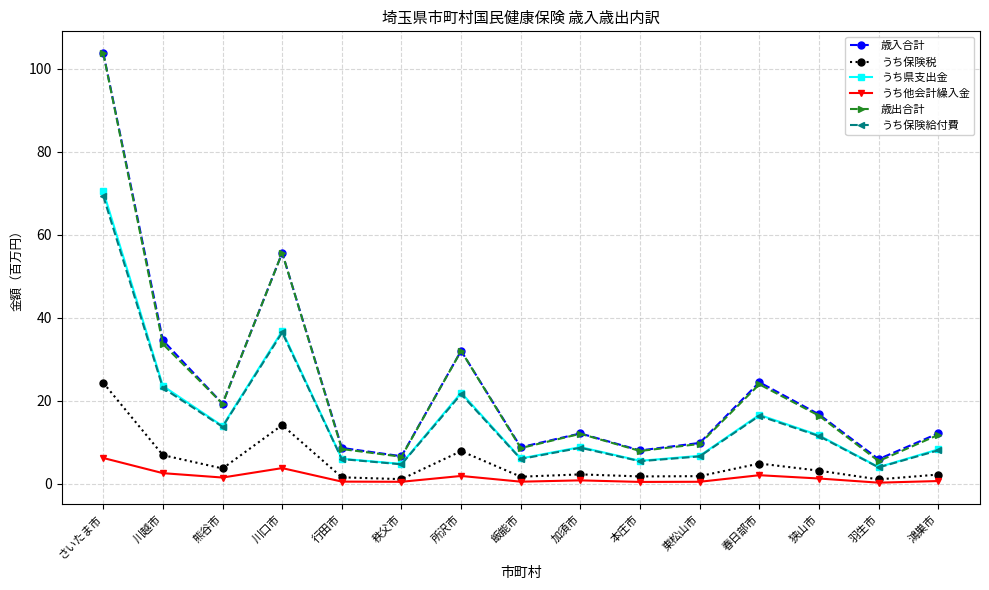

True or false: 歳出合計 has more than 2 points higher than both neighbors.

True